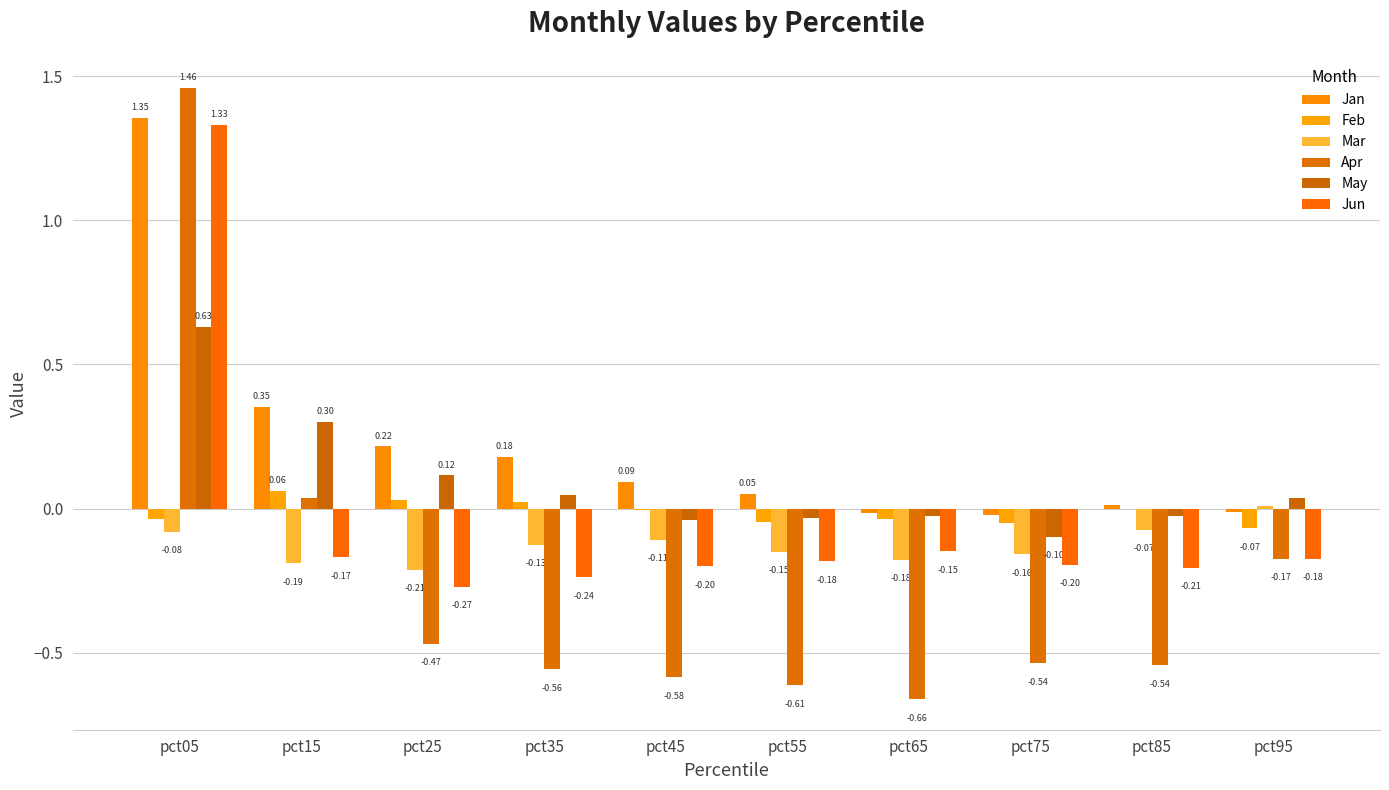

At which category does the chart reach its minimum across all series?

pct65